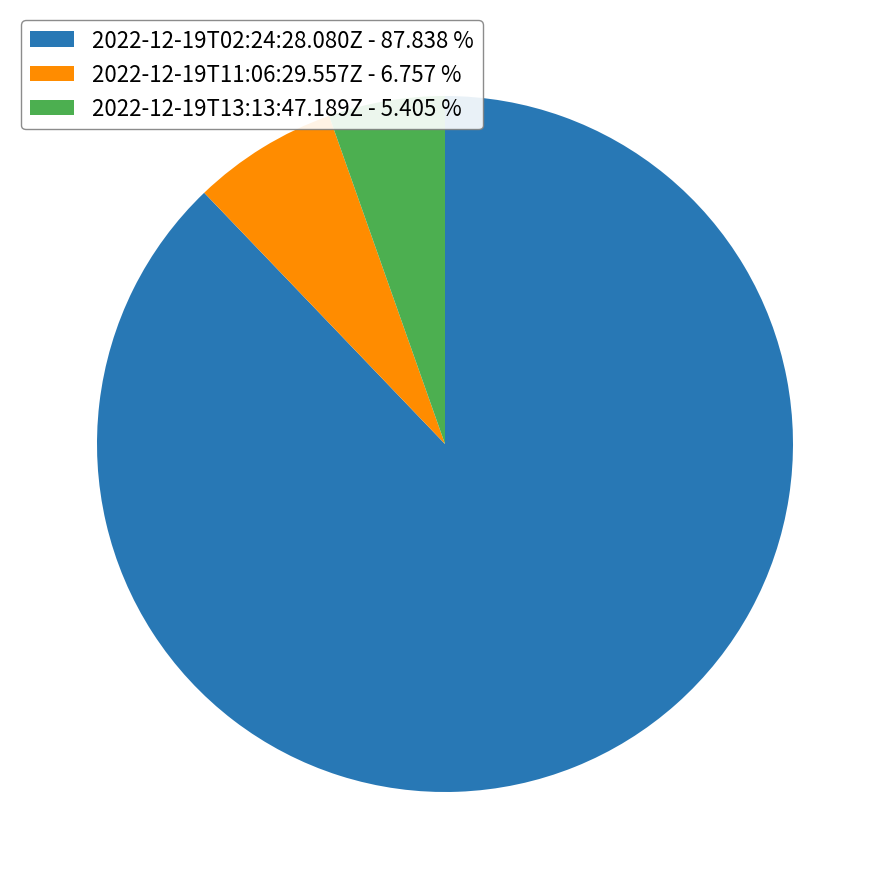

What is the smallest slice in the pie chart?

2022-12-19T13:13:47.189Z